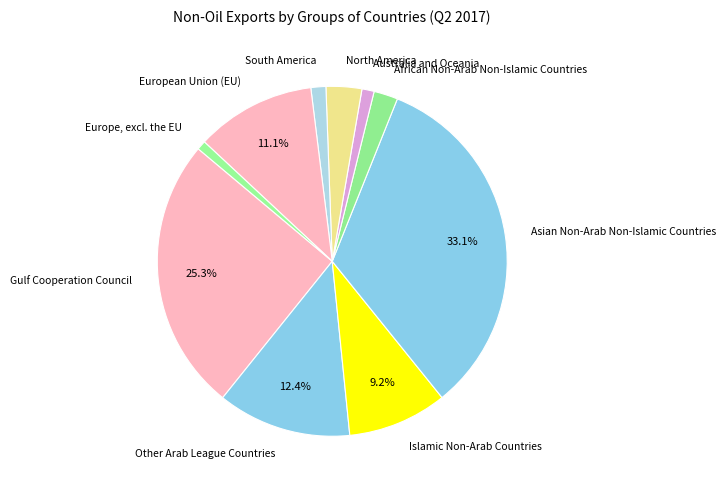

To the nearest percent, what is the average slice percentage?

10%